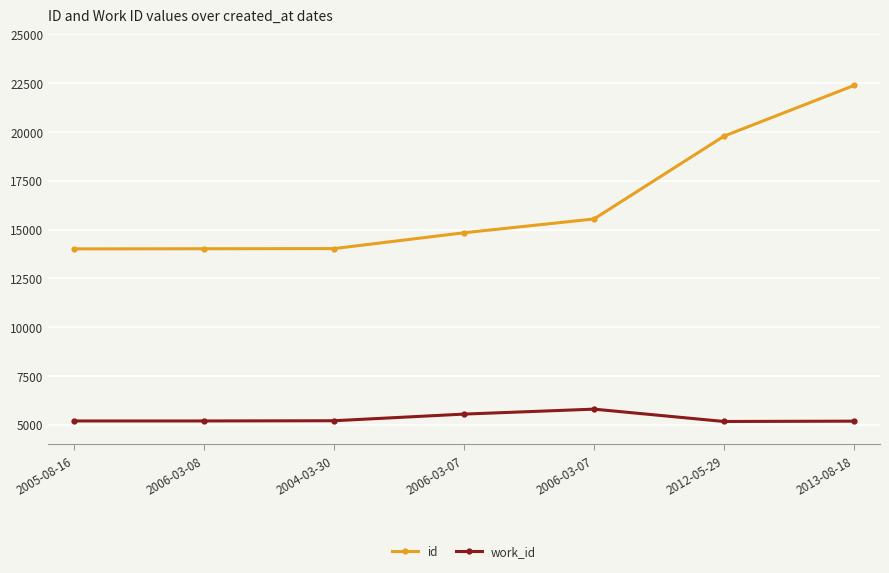

Rank the series by their maximum value, from highest to lowest.

id, work_id